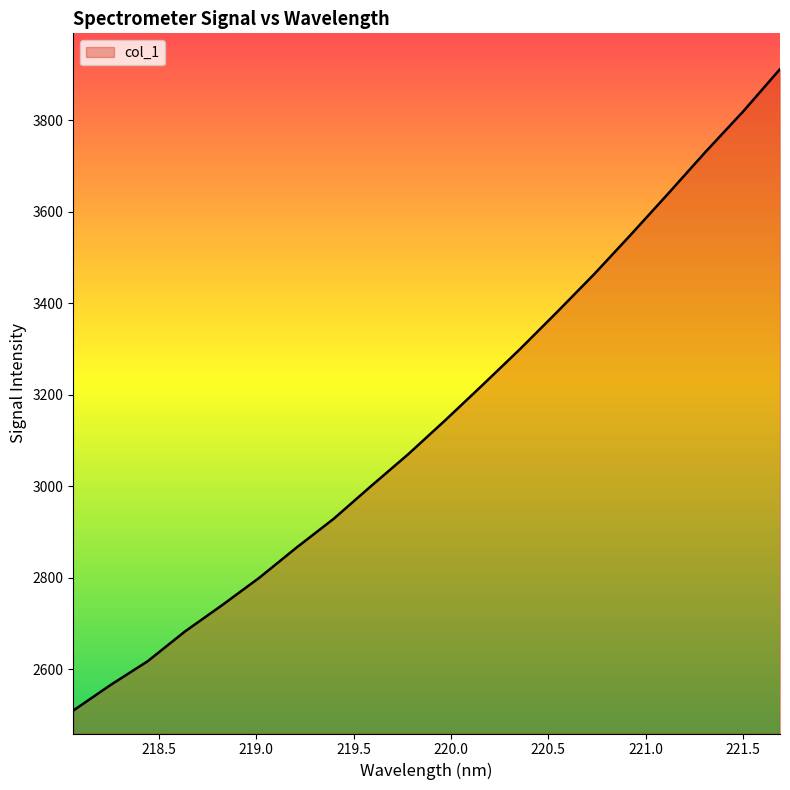

What is the greatest value displayed?

3911.8